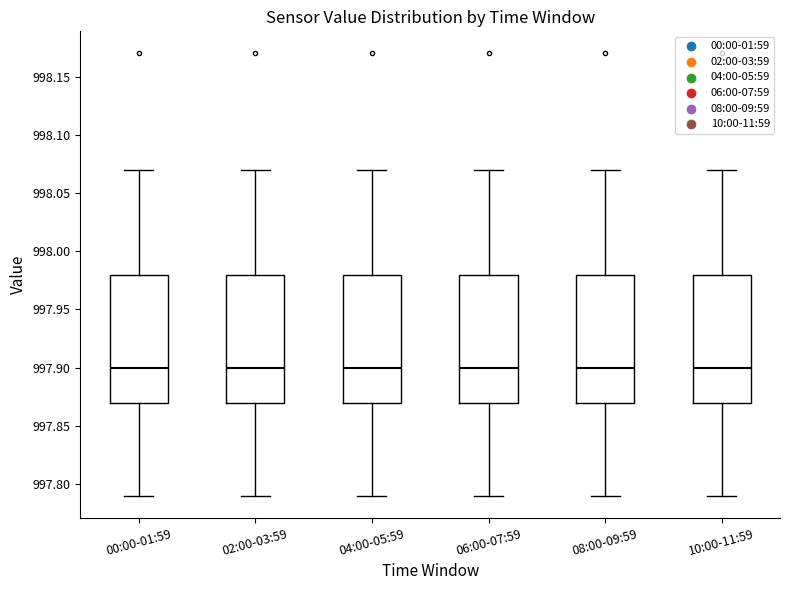

Where is the upper edge of the box for 06:00-07:59 on the y-axis? The values are not printed on the chart, so give them approximately, as read against the axis.

997.98